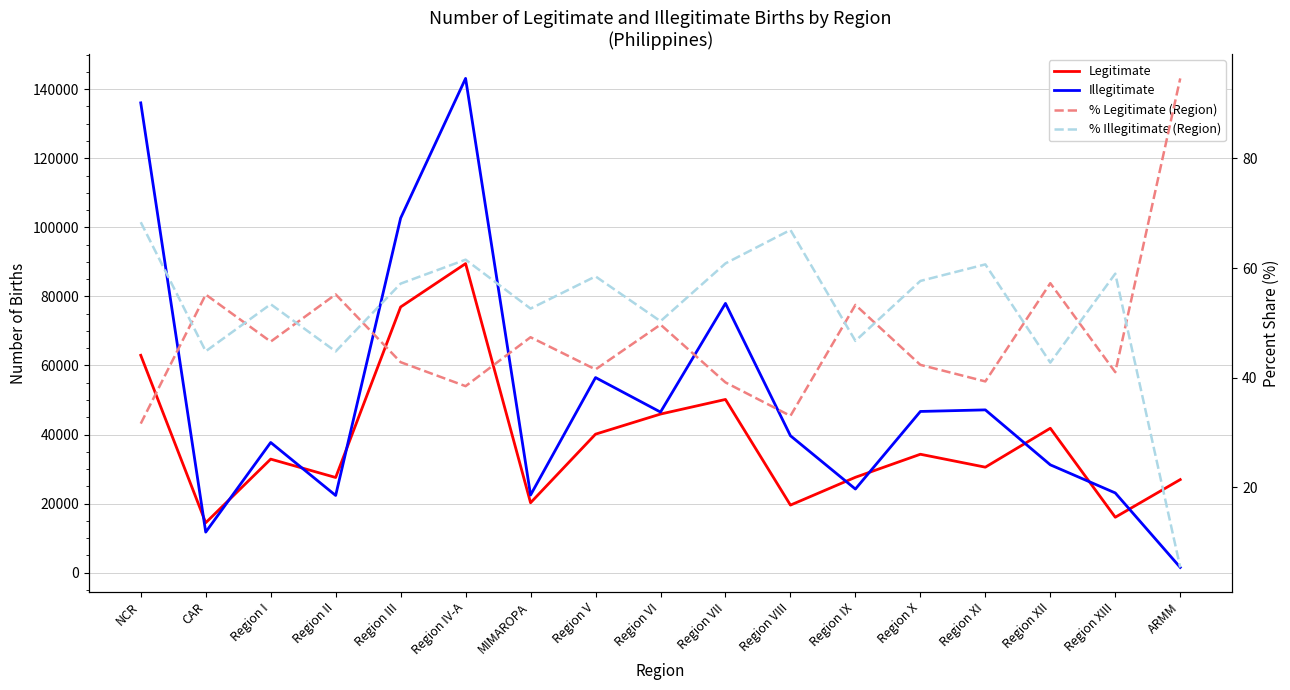

Rank the series by their maximum value, from lowest to highest.

% Illegitimate (Region), % Legitimate (Region), Legitimate, Illegitimate